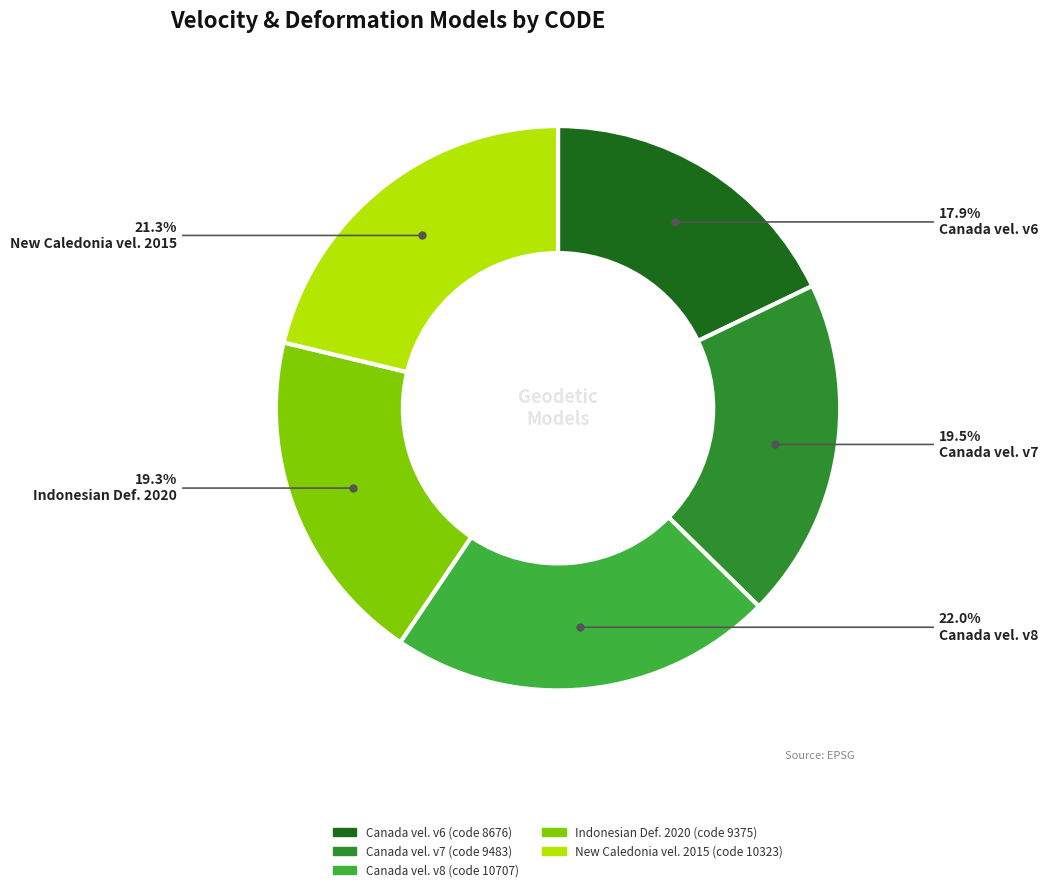

Does any single category account for the majority?

No